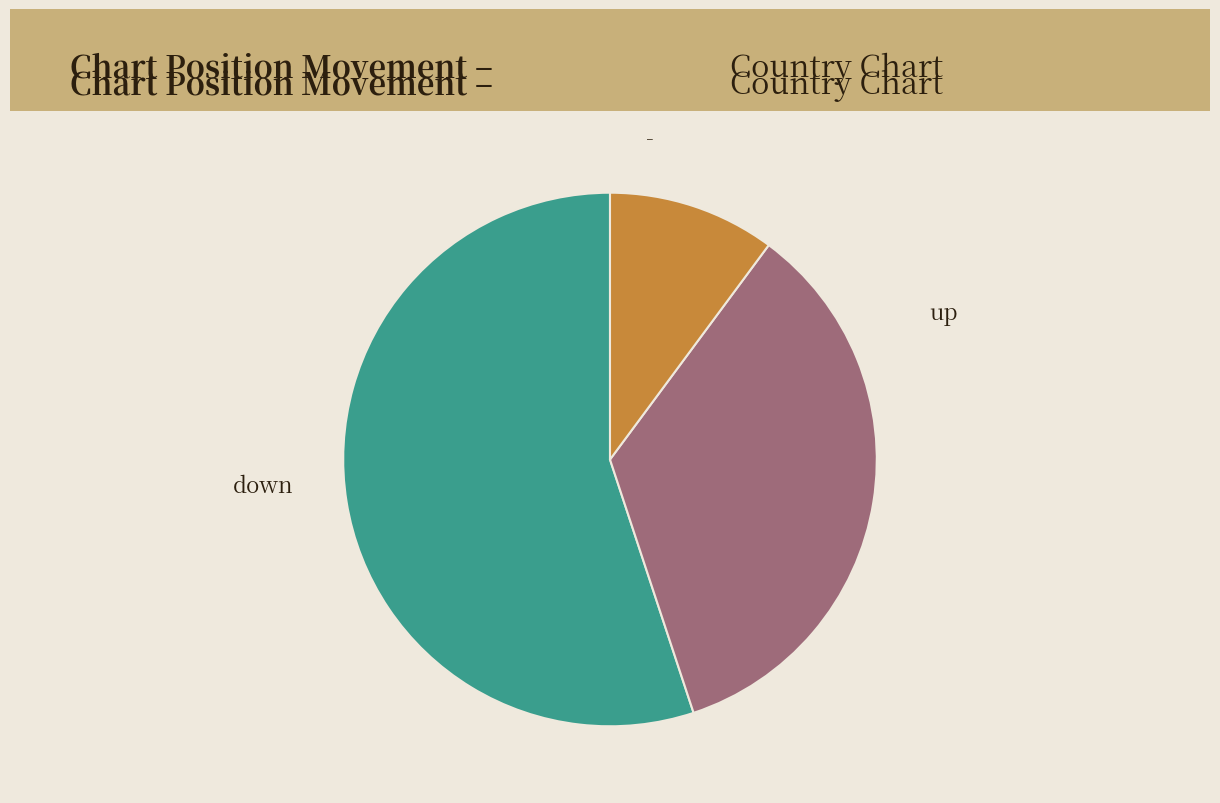

Is there a majority slice in this chart?

Yes